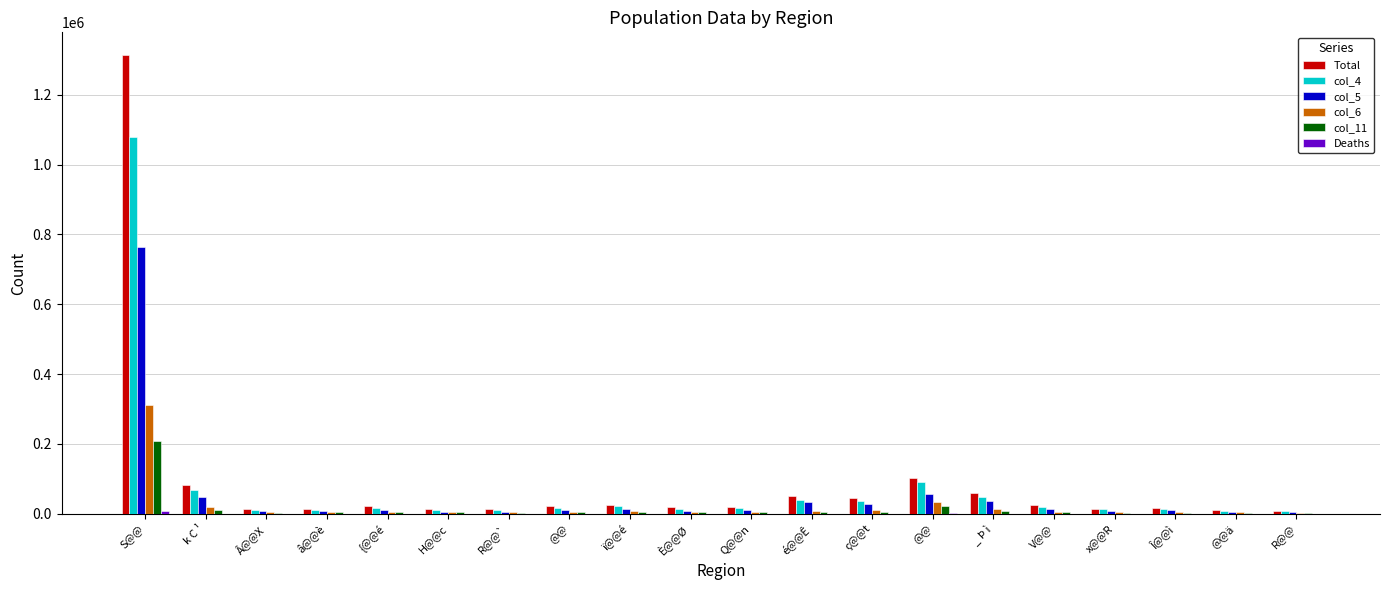

Reading left to right, what are all the values shown in this chart?

Total: S@@=1313421	k C ¹=81659	Â@@X=14813	â@@è=14709	{@@é=20753	H@@c=13561	R@@`=12483	@@=21904	ï@@é=25324	È@@Ø=17851	Q@@n=20470	é@@Ê=51825	ç@@t=45632	@@=102251	_ Þ ì=59534	V@@=24914	x@@R=14924	Î@@ì=16180	@@ä=9768	R@@=8800
col_4: S@@=1077965	k C ¹=68827	Â@@X=12024	â@@è=11269	{@@é=16082	H@@c=10382	R@@`=9556	@@=16450	ï@@é=21377	È@@Ø=14481	Q@@n=17316	é@@Ê=40619	ç@@t=36909	@@=90061	_ Þ ì=49175	V@@=20143	x@@R=12531	Î@@ì=13298	@@ä=8242	R@@=7068
col_5: S@@=765280	k C ¹=49151	Â@@X=7438	â@@è=6877	{@@é=11007	H@@c=4932	R@@`=5953	@@=11213	ï@@é=13991	È@@Ø=8727	Q@@n=11242	é@@Ê=32864	ç@@t=27087	@@=57517	_ Þ ì=37009	V@@=14308	x@@R=7901	Î@@ì=9244	@@ä=4586	R@@=4277
col_6: S@@=312685	k C ¹=19676	Â@@X=4586	â@@è=4392	{@@é=5075	H@@c=5449	R@@`=3603	@@=5237	ï@@é=7387	È@@Ø=5754	Q@@n=6074	é@@Ê=7755	ç@@t=9823	@@=32544	_ Þ ì=12166	V@@=5835	x@@R=4630	Î@@ì=4054	@@ä=3655	R@@=2791
col_11: S@@=209610	k C ¹=11963	Â@@X=3096	â@@è=3585	{@@é=3903	H@@c=4434	R@@`=2915	@@=4238	ï@@é=4190	È@@Ø=4124	Q@@n=4040	é@@Ê=3947	ç@@t=5983	@@=21244	_ Þ ì=8709	V@@=3888	x@@R=3444	Î@@ì=3221	@@ä=2910	R@@=2263
Deaths: S@@=6493	k C ¹=154	Â@@X=37	â@@è=0	{@@é=0	H@@c=0	R@@`=19	@@=4	ï@@é=161	È@@Ø=0	Q@@n=99	é@@Ê=418	ç@@t=105	@@=687	_ Þ ì=432	V@@=253	x@@R=168	Î@@ì=7	@@ä=12	R@@=54